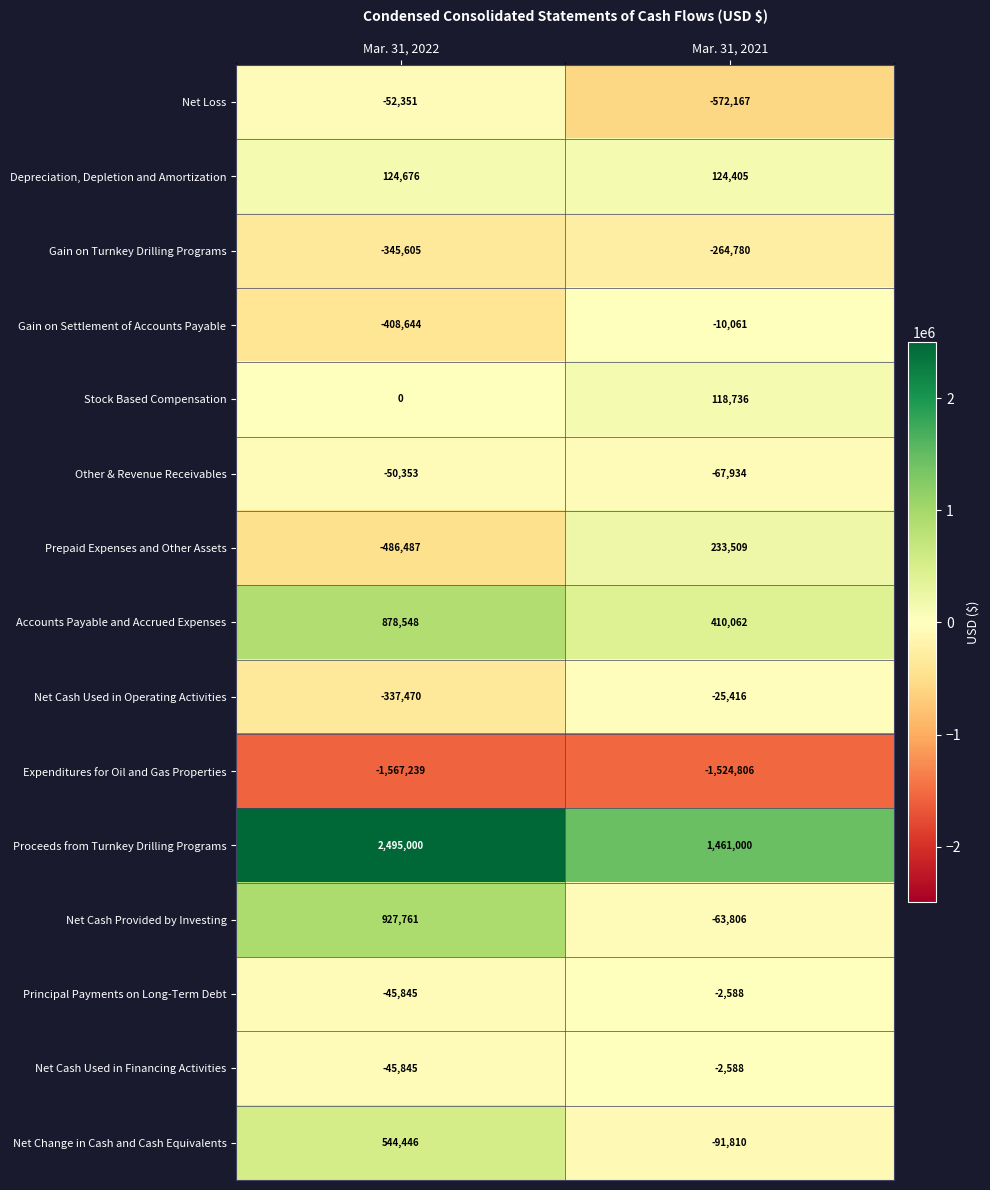

Reading right to left, what are all the values shown in this chart?

Net Loss: Mar. 31, 2021=-572167	Mar. 31, 2022=-52351
Depreciation, Depletion and Amortization: Mar. 31, 2021=124405	Mar. 31, 2022=124676
Gain on Turnkey Drilling Programs: Mar. 31, 2021=-264780	Mar. 31, 2022=-345605
Gain on Settlement of Accounts Payable: Mar. 31, 2021=-10061	Mar. 31, 2022=-408644
Stock Based Compensation: Mar. 31, 2021=118736	Mar. 31, 2022=0
Other & Revenue Receivables: Mar. 31, 2021=-67934	Mar. 31, 2022=-50353
Prepaid Expenses and Other Assets: Mar. 31, 2021=233509	Mar. 31, 2022=-486487
Accounts Payable and Accrued Expenses: Mar. 31, 2021=410062	Mar. 31, 2022=878548
Net Cash Used in Operating Activities: Mar. 31, 2021=-25416	Mar. 31, 2022=-337470
Expenditures for Oil and Gas Properties: Mar. 31, 2021=-1524806	Mar. 31, 2022=-1567239
Proceeds from Turnkey Drilling Programs: Mar. 31, 2021=1461000	Mar. 31, 2022=2495000
Net Cash Provided by Investing: Mar. 31, 2021=-63806	Mar. 31, 2022=927761
Principal Payments on Long-Term Debt: Mar. 31, 2021=-2588	Mar. 31, 2022=-45845
Net Cash Used in Financing Activities: Mar. 31, 2021=-2588	Mar. 31, 2022=-45845
Net Change in Cash and Cash Equivalents: Mar. 31, 2021=-91810	Mar. 31, 2022=544446